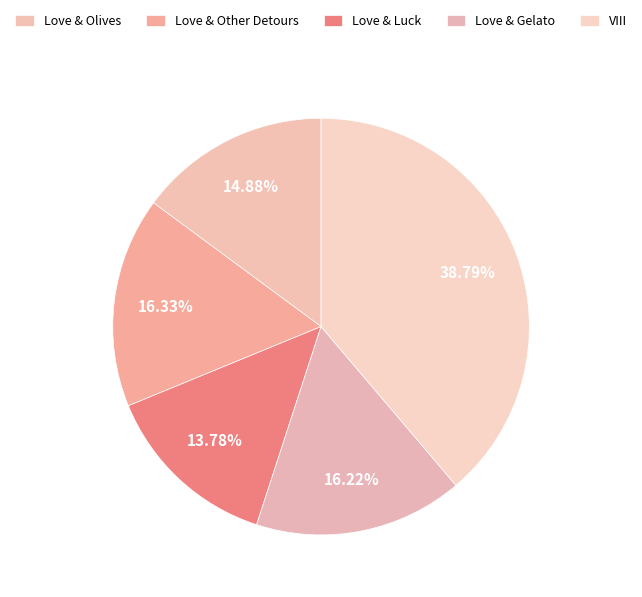

Is the sum of Love & Other Detours and Love & Gelato greater than half?

No